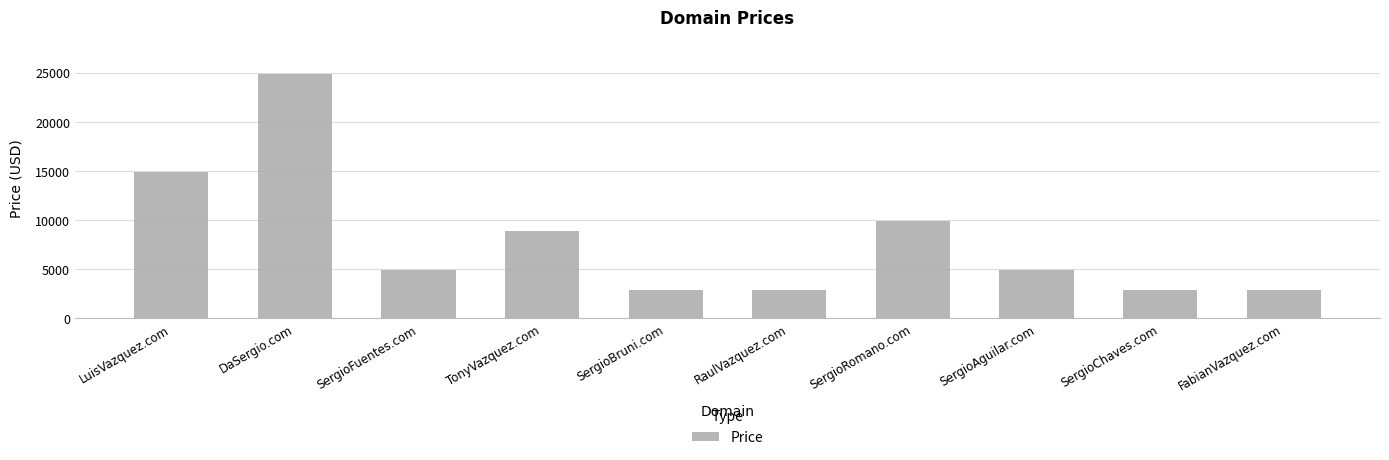

What is the greatest value displayed?

24888